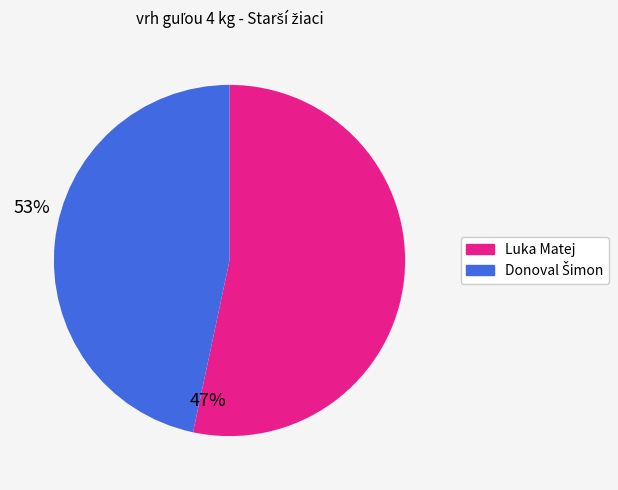

Does Luka Matej represent more than half of the total?

Yes